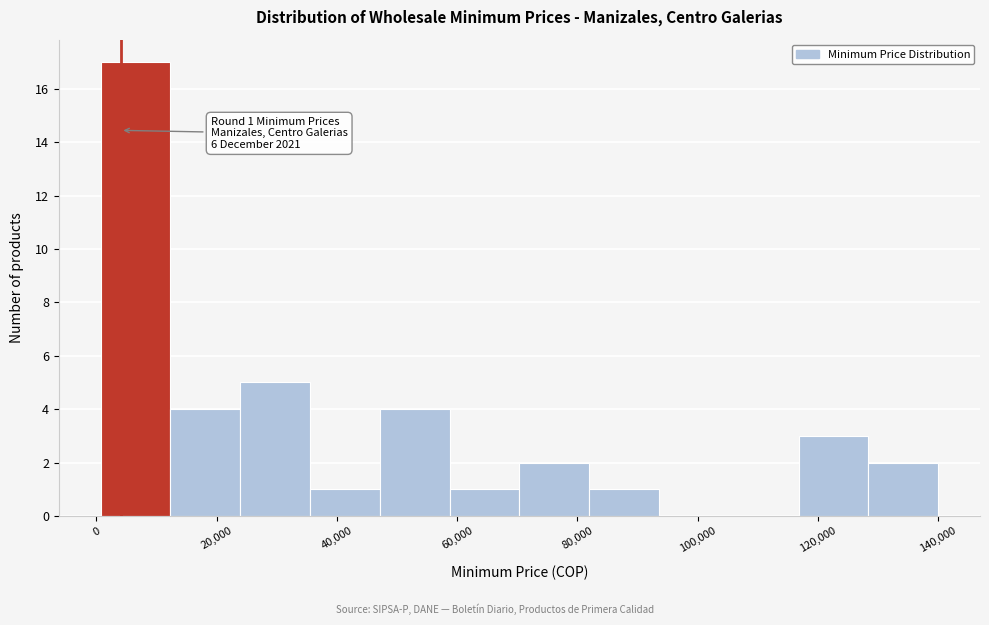

Over which range of the x-axis is the bar tallest?

0 to 12000